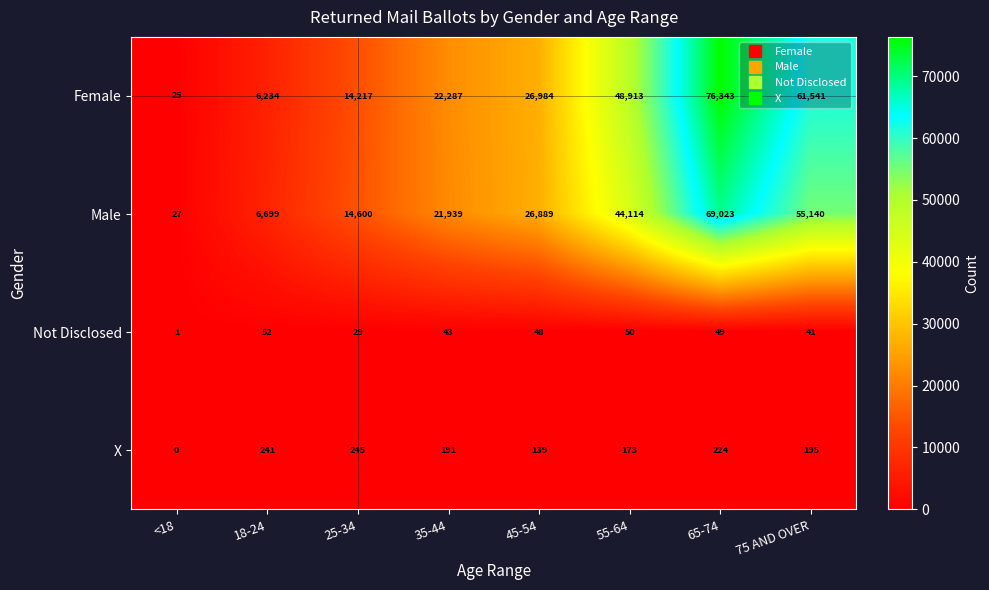

Which series has the largest range (max minus min)?

Female